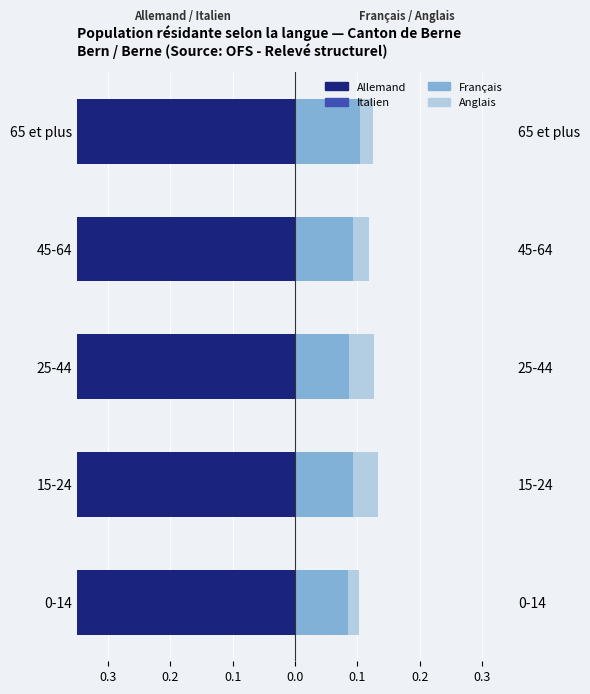

Reading left to right, what are all the values shown in this chart?

Allemand: -0.7	-0.7	-0.7	-0.7	-0.8
Italien: -0.0	-0.0	-0.0	-0.0	-0.0
Français: 0.1	0.1	0.1	0.1	0.1
Anglais: 0.0	0.0	0.0	0.0	0.0